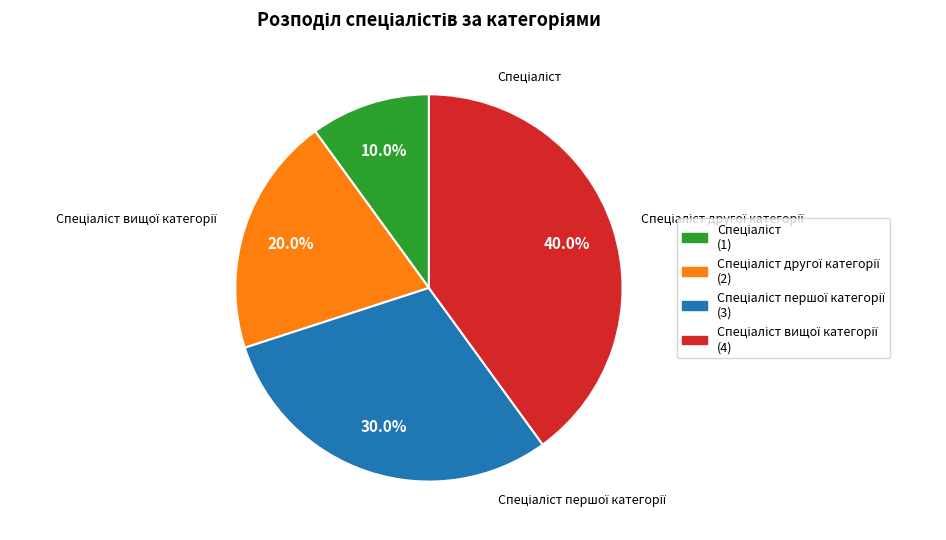

What percentage do Спеціаліст вищої категорії and Спеціаліст другої категорії together represent?

60.0%